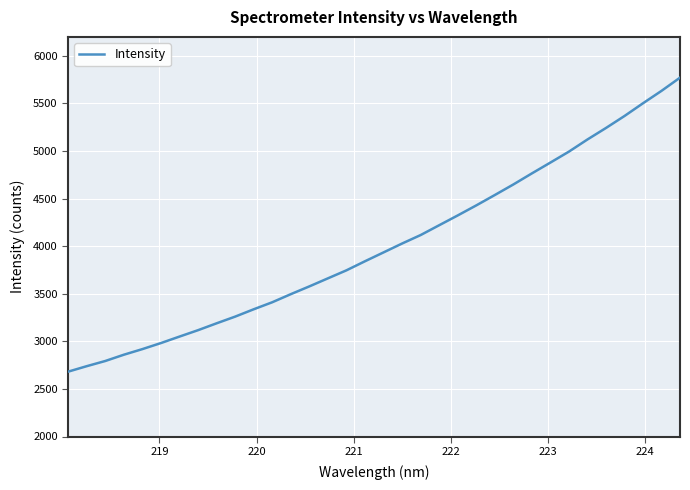

What is the maximum value shown in the chart?

5771.5